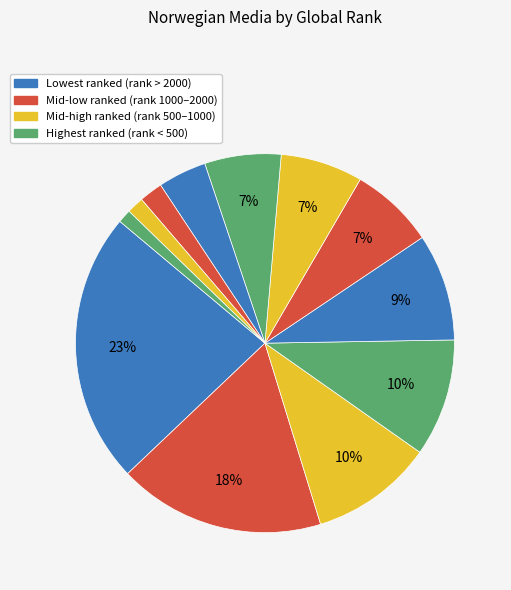

How many segments does this pie chart have?

12